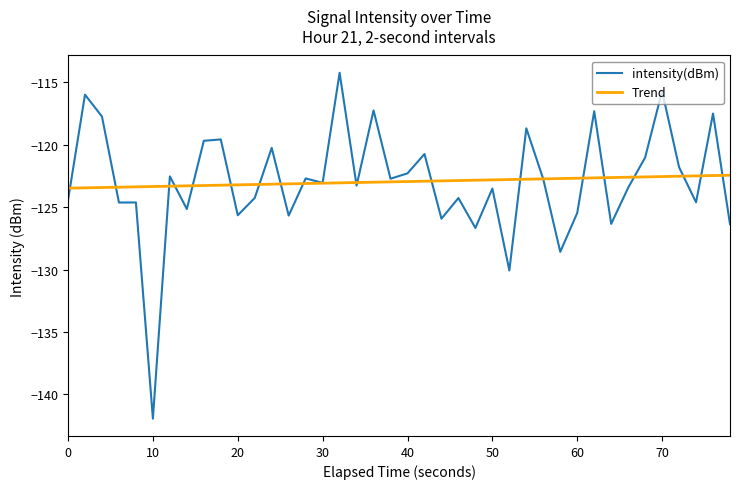

Reading right to left, list all the values displayed in this chart.

-126.4	-117.5	-124.6	-121.8	-115.7	-121.0	-123.4	-126.3	-117.3	-125.5	-128.6	-122.7	-118.7	-130.1	-123.5	-126.7	-124.3	-125.9	-120.7	-122.3	-122.7	-117.2	-123.3	-114.2	-123.0	-122.7	-125.7	-120.2	-124.3	-125.6	-119.6	-119.7	-125.1	-122.5	-141.9	-124.6	-124.6	-117.7	-116.0	-124.4